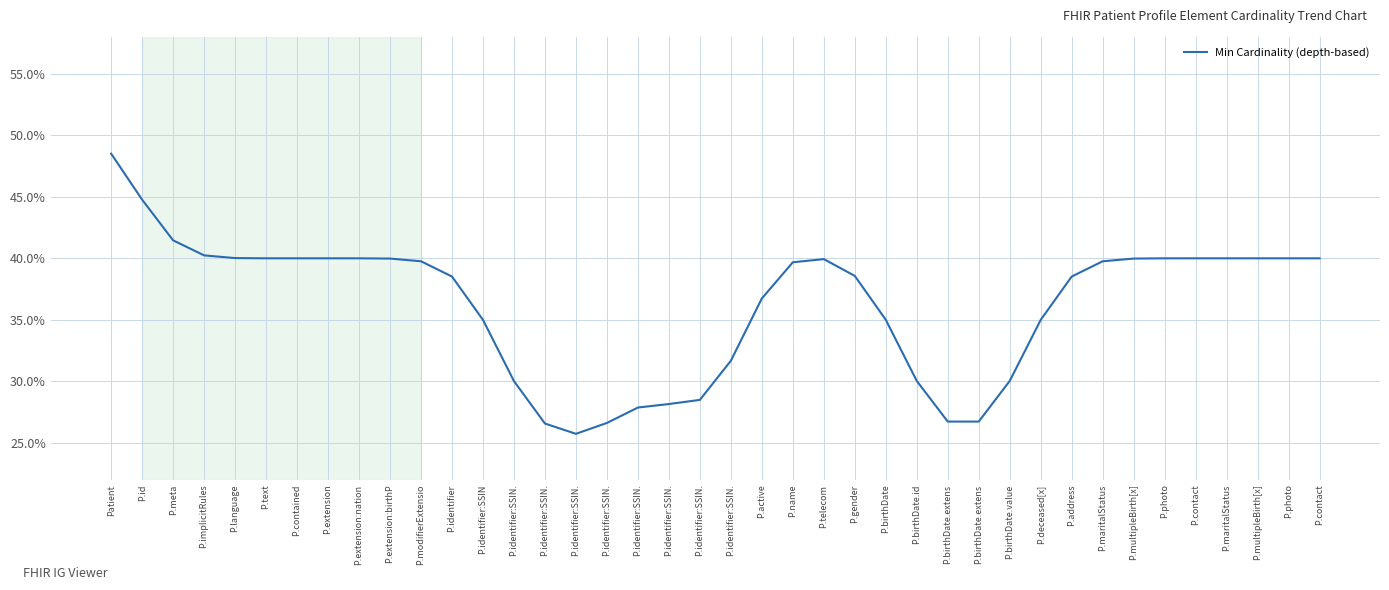

Which label corresponds to the smallest value in the chart?

P.identifier:SSIN.